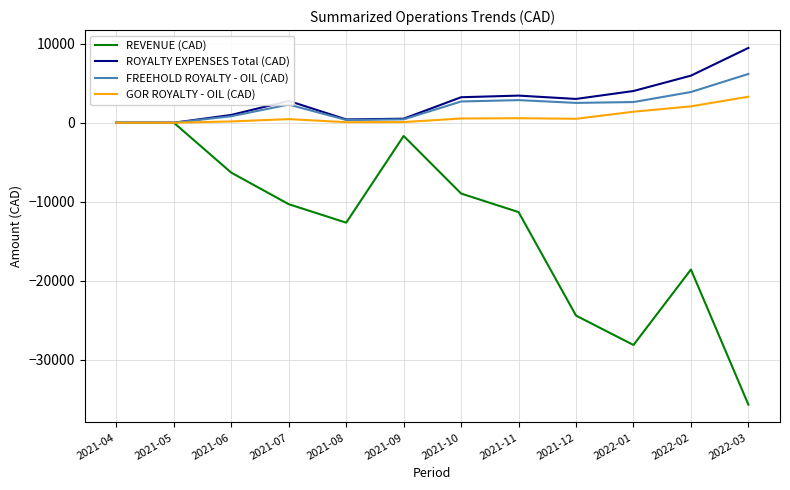

The value of REVENUE (CAD) at 2022-01 is -17594.5. True or false?

False